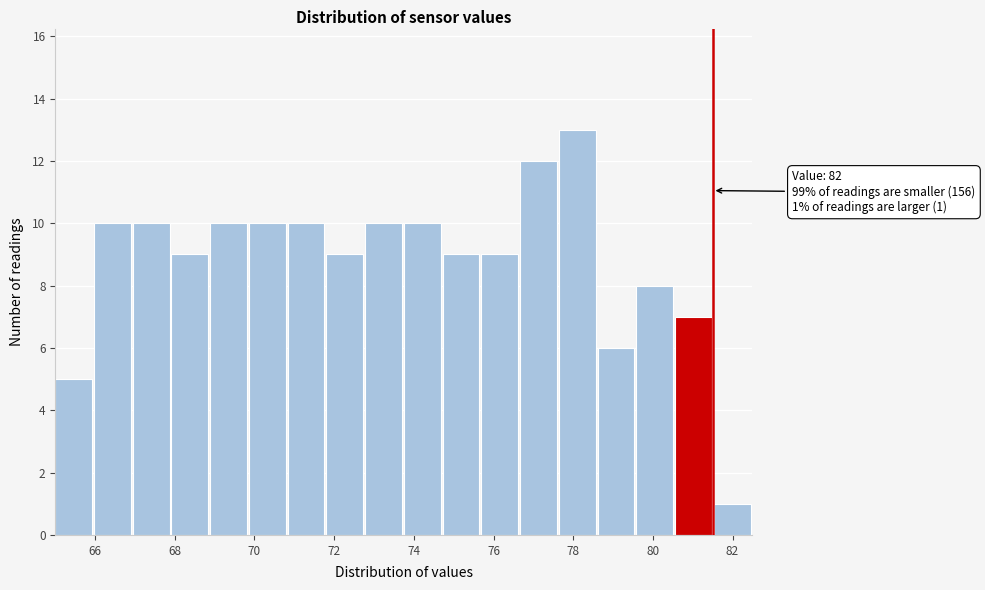

Over which range of the x-axis is the bar tallest?

77.6 to 78.6